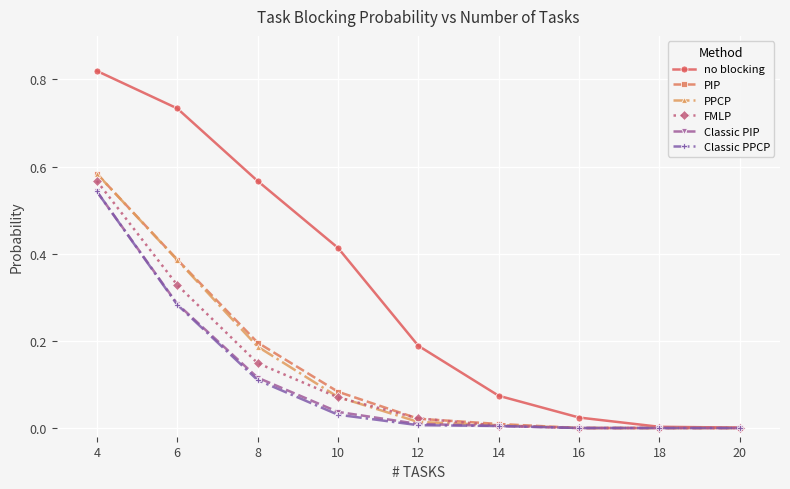

Which series has the widest spread of values?

no blocking